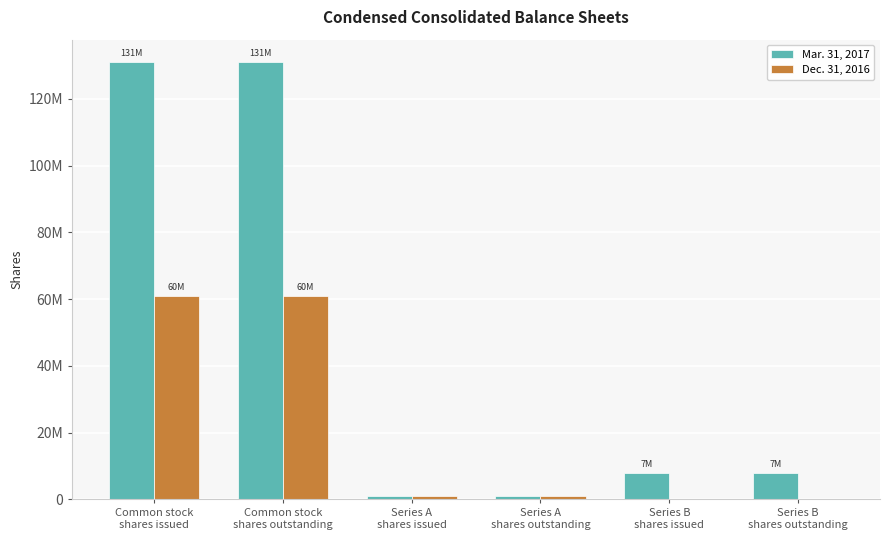

Are the bars horizontal?

No